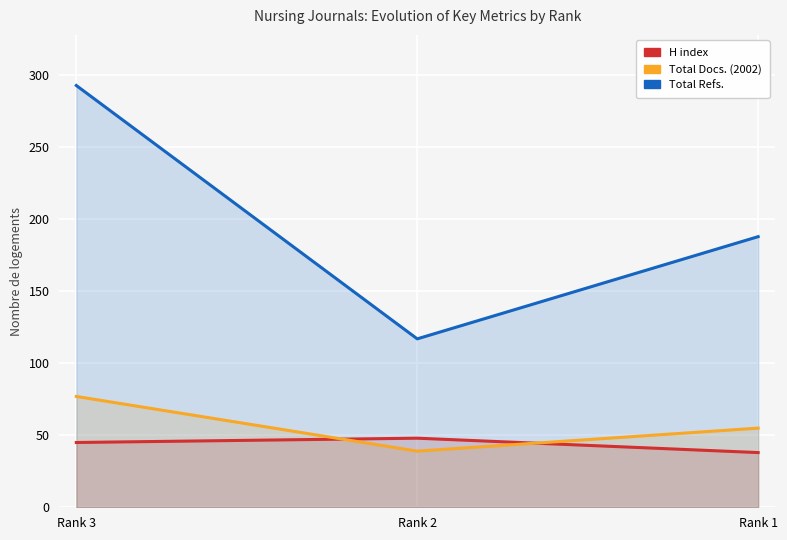

What is the approximate value of Total Refs. at Rank 2?

117